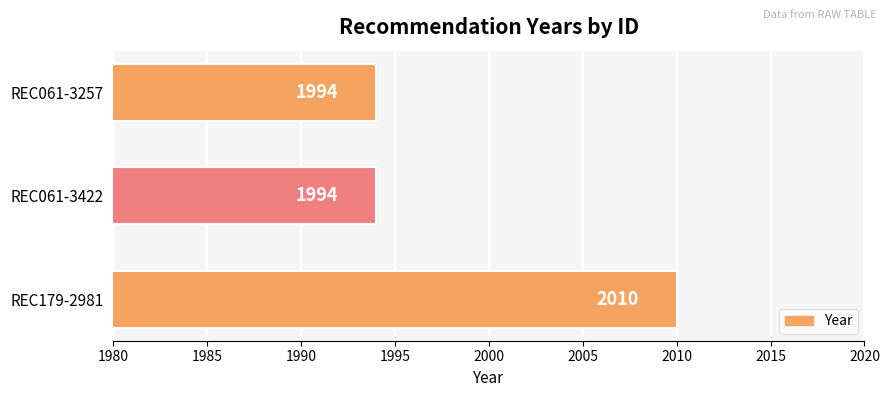

Are the bars grouped side by side (vs. stacked)?

No